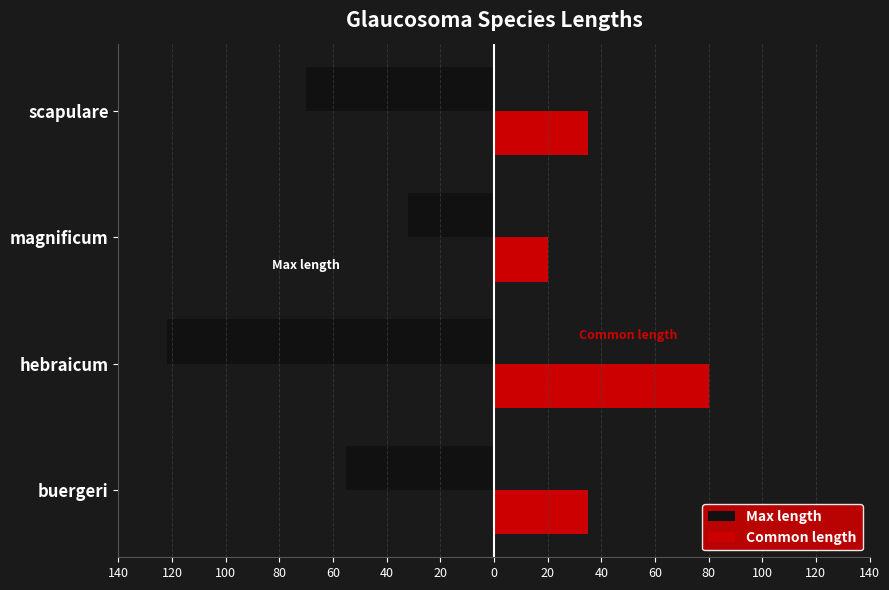

Count the Max length values in the range -70 to -32.

3